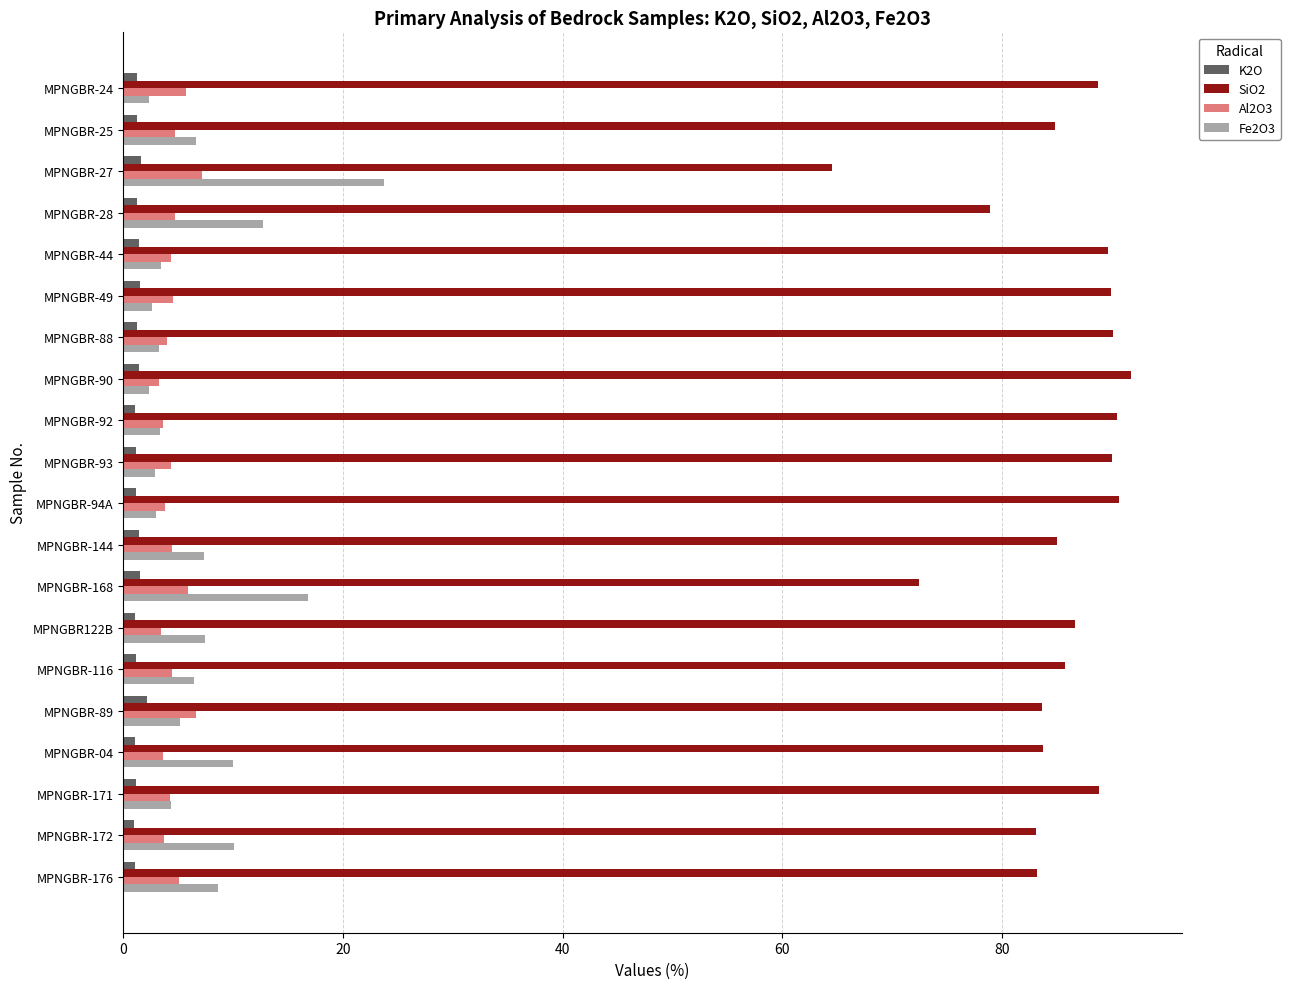

At which category does the chart reach its peak across all series?

MPNGBR-90